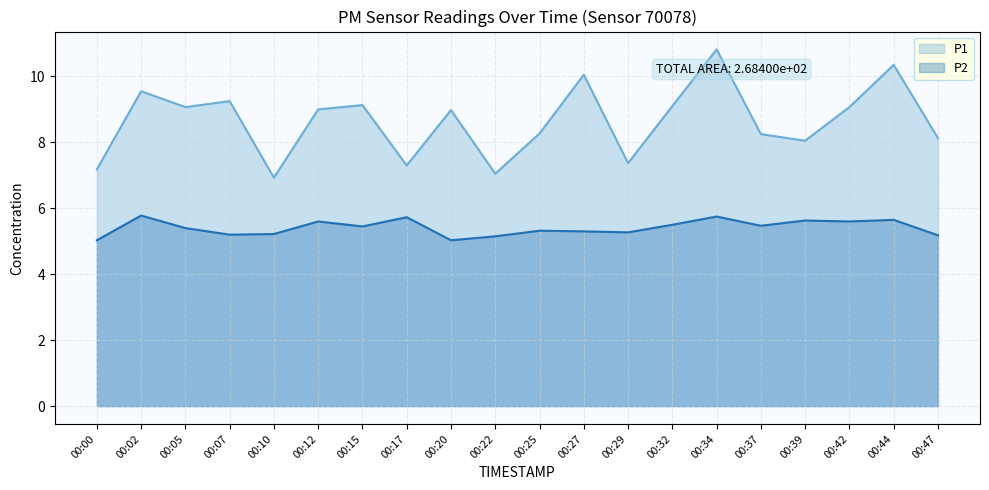

Where is P2 nearest to the value 5?

00:00